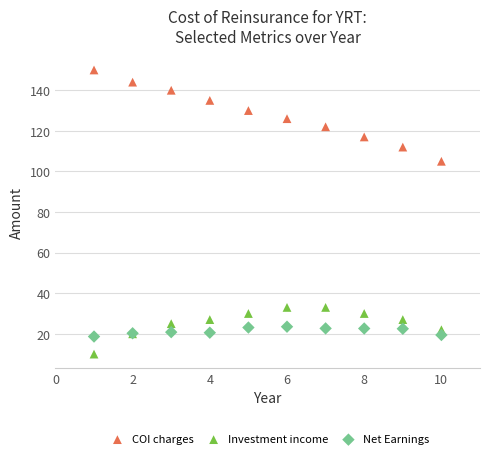

Which series reaches the minimum Y coordinate?

Investment income